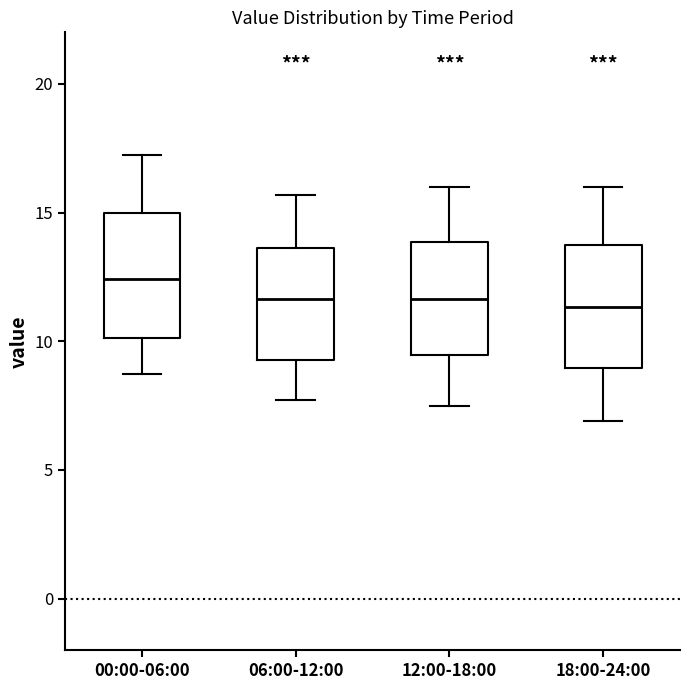

Which box has the highest median line?

00:00-06:00